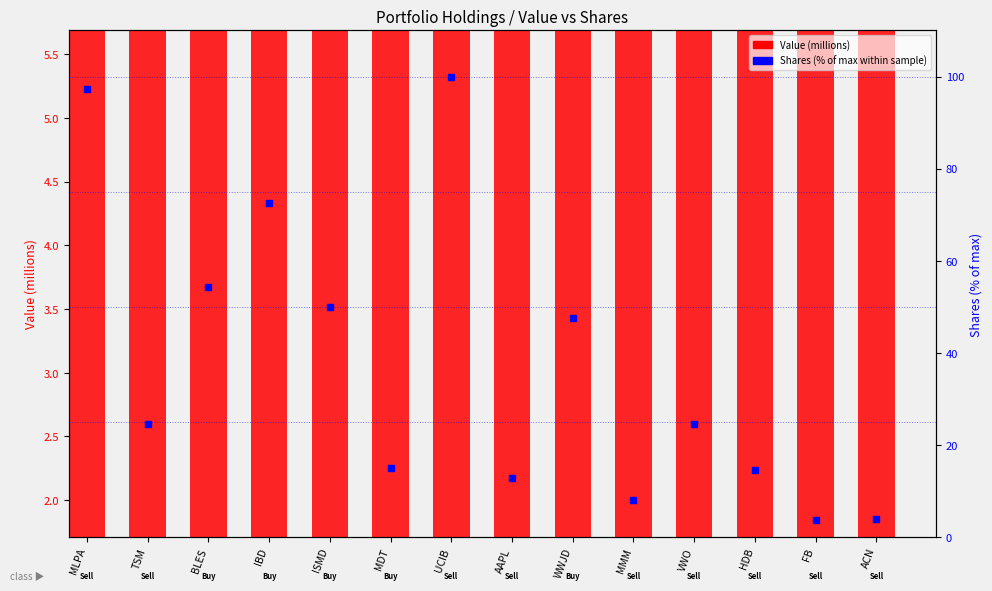

Which category has the highest value in the Value (millions) series?

MLPA